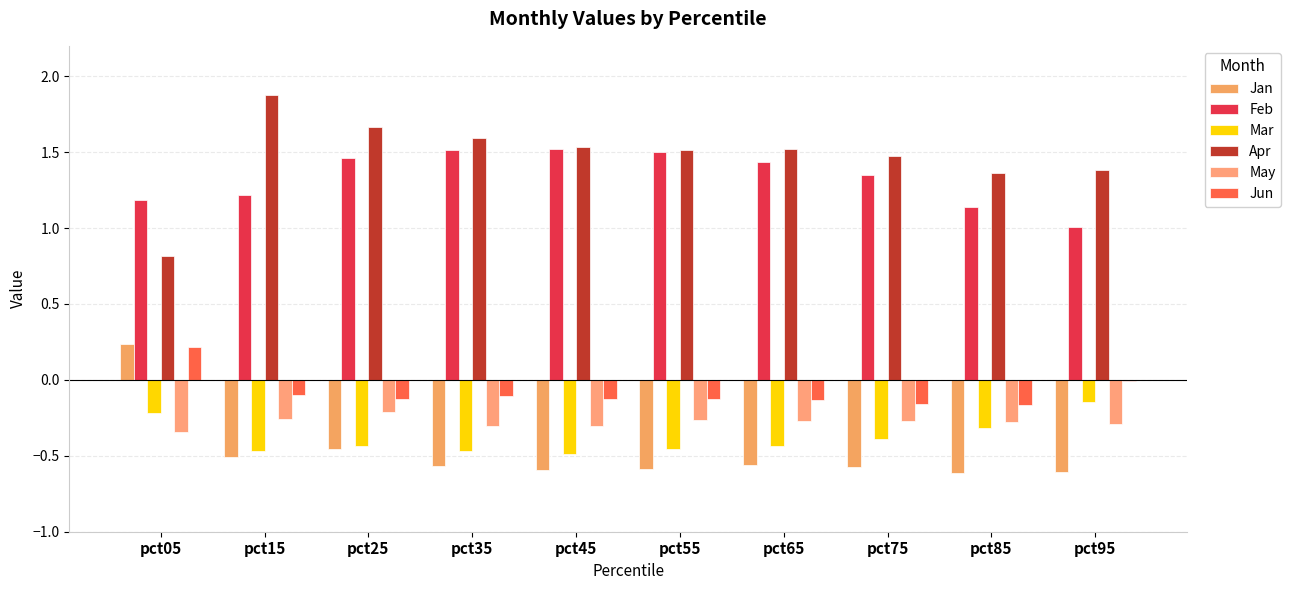

Reading left to right, what are all the values shown in this chart?

Jan: 0.2	-0.5	-0.5	-0.6	-0.6	-0.6	-0.6	-0.6	-0.6	-0.6
Feb: 1.2	1.2	1.5	1.5	1.5	1.5	1.4	1.4	1.1	1.0
Mar: -0.2	-0.5	-0.4	-0.5	-0.5	-0.5	-0.4	-0.4	-0.3	-0.1
Apr: 0.8	1.9	1.7	1.6	1.5	1.5	1.5	1.5	1.4	1.4
May: -0.3	-0.3	-0.2	-0.3	-0.3	-0.3	-0.3	-0.3	-0.3	-0.3
Jun: 0.2	-0.1	-0.1	-0.1	-0.1	-0.1	-0.1	-0.2	-0.2	-0.0